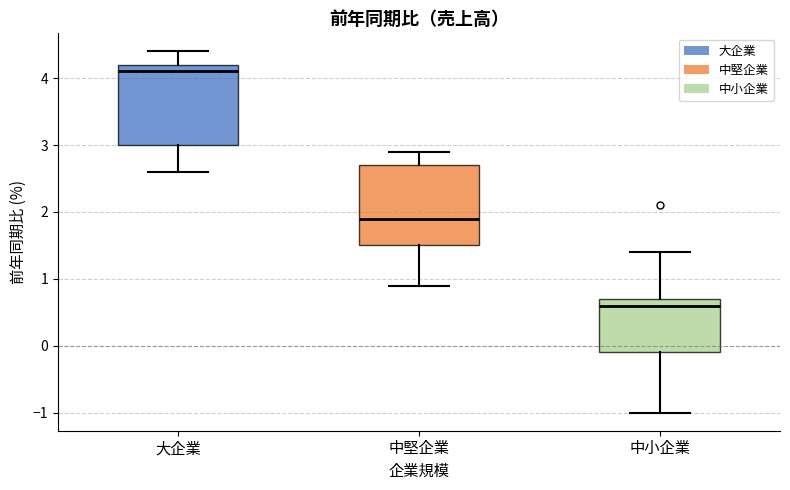

Where is the upper edge of the box for 中小企業 on the y-axis? The values are not printed on the chart, so give them approximately, as read against the axis.

0.7